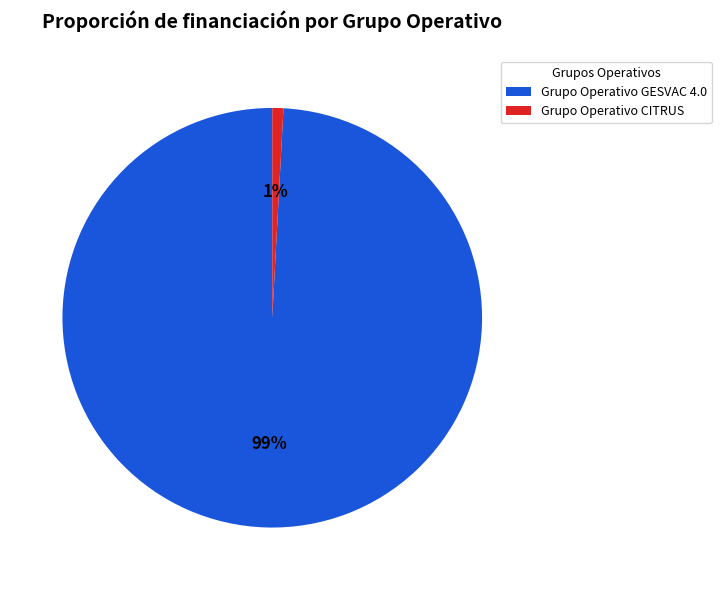

Which slice represents more than half of the pie?

Grupo Operativo GESVAC 4.0